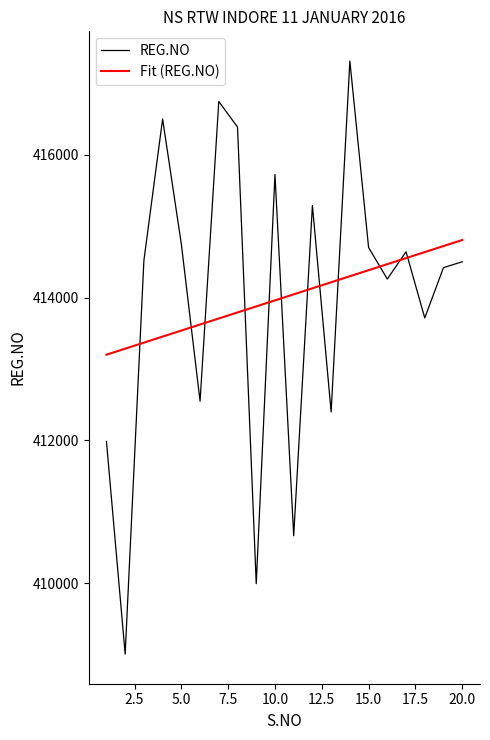

What is the maximum value for REG.NO?

417313.0